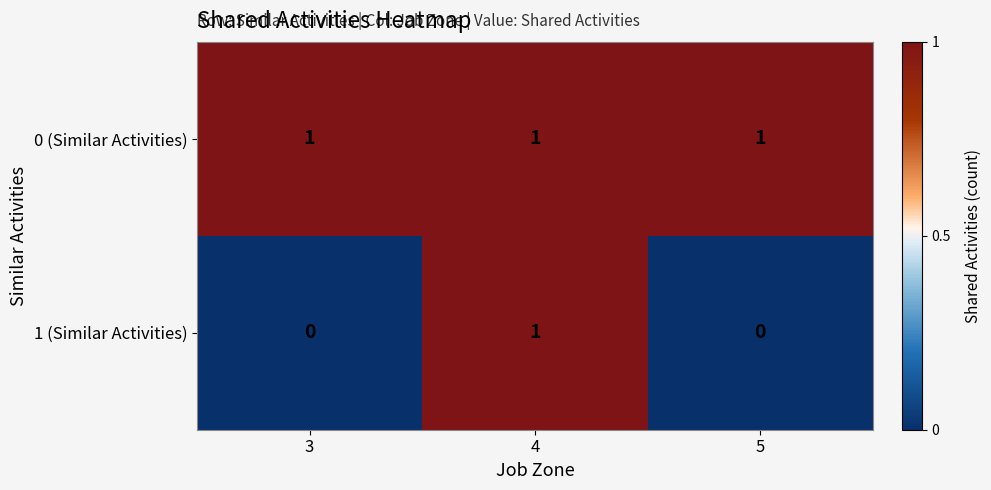

Which series has the largest total across all categories?

0 (Similar Activities)